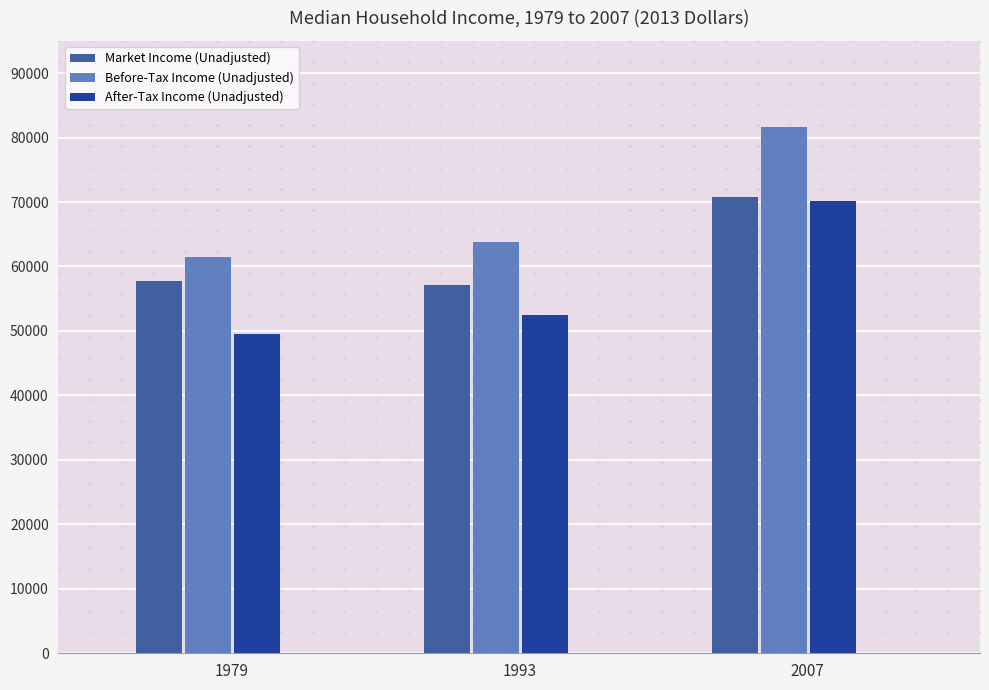

Which series has the largest total across all categories?

Before-Tax Income (Unadjusted)